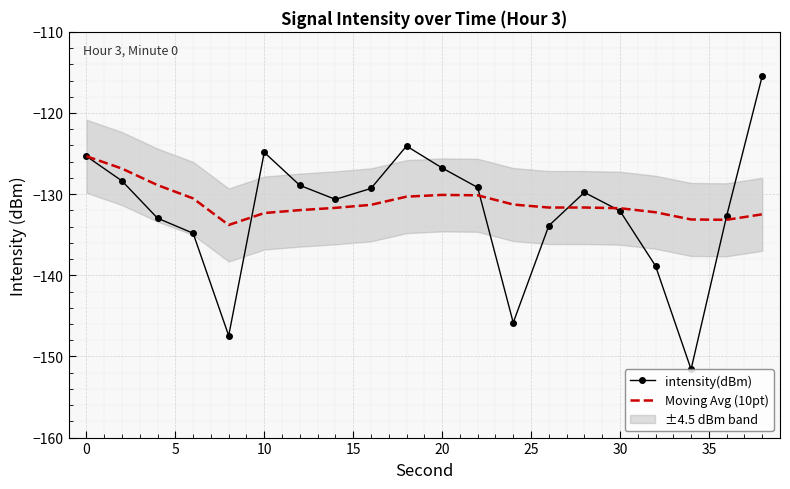

What is the minimum value for Moving Avg (10pt)?

-133.8